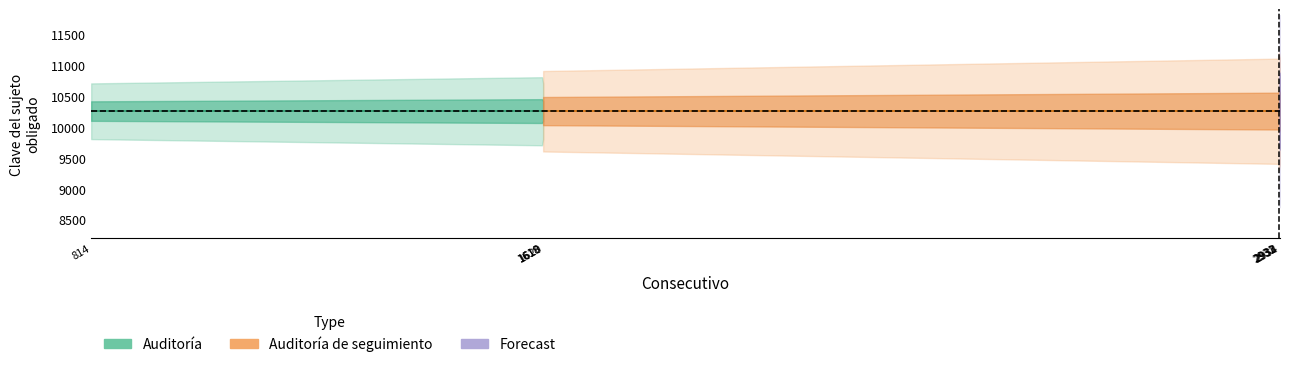

Does the chart display data point markers on the line(s)?

No